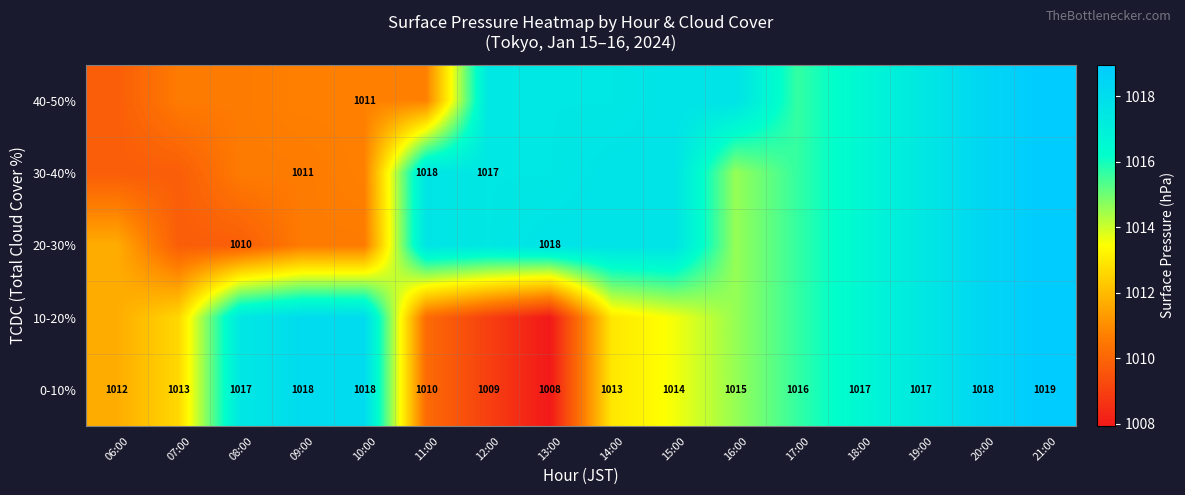

What is the approximate value of 30-40% at 20:00?

1018.3